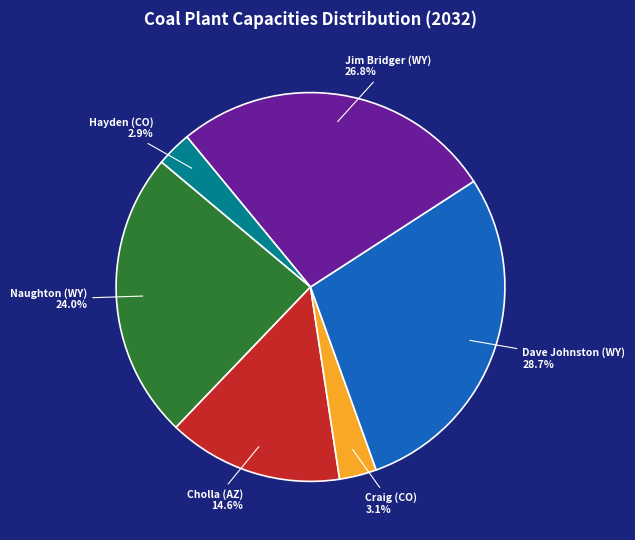

To the nearest percent, what portion does Dave Johnston (WY) represent?

29%